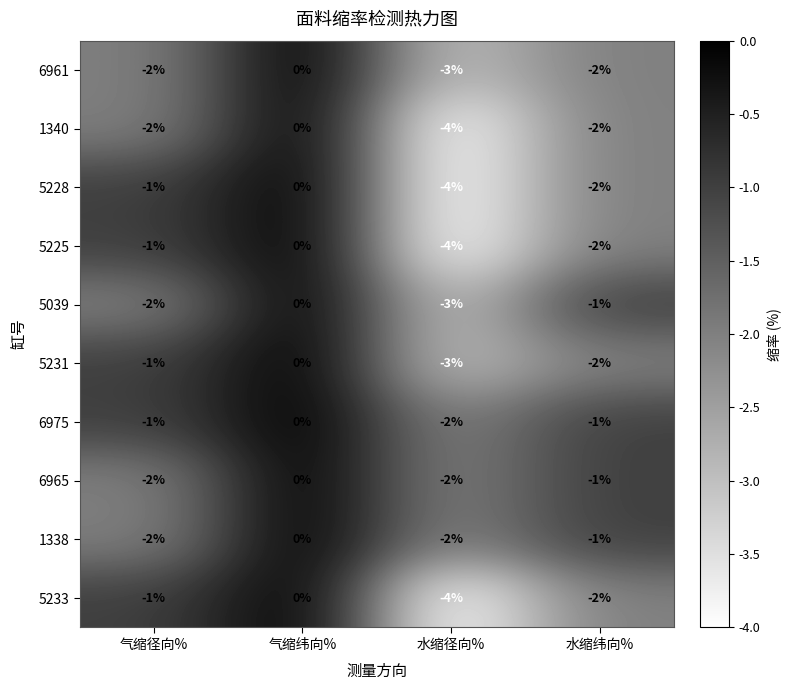

At which category does the chart reach its minimum across all series?

水缩径向%